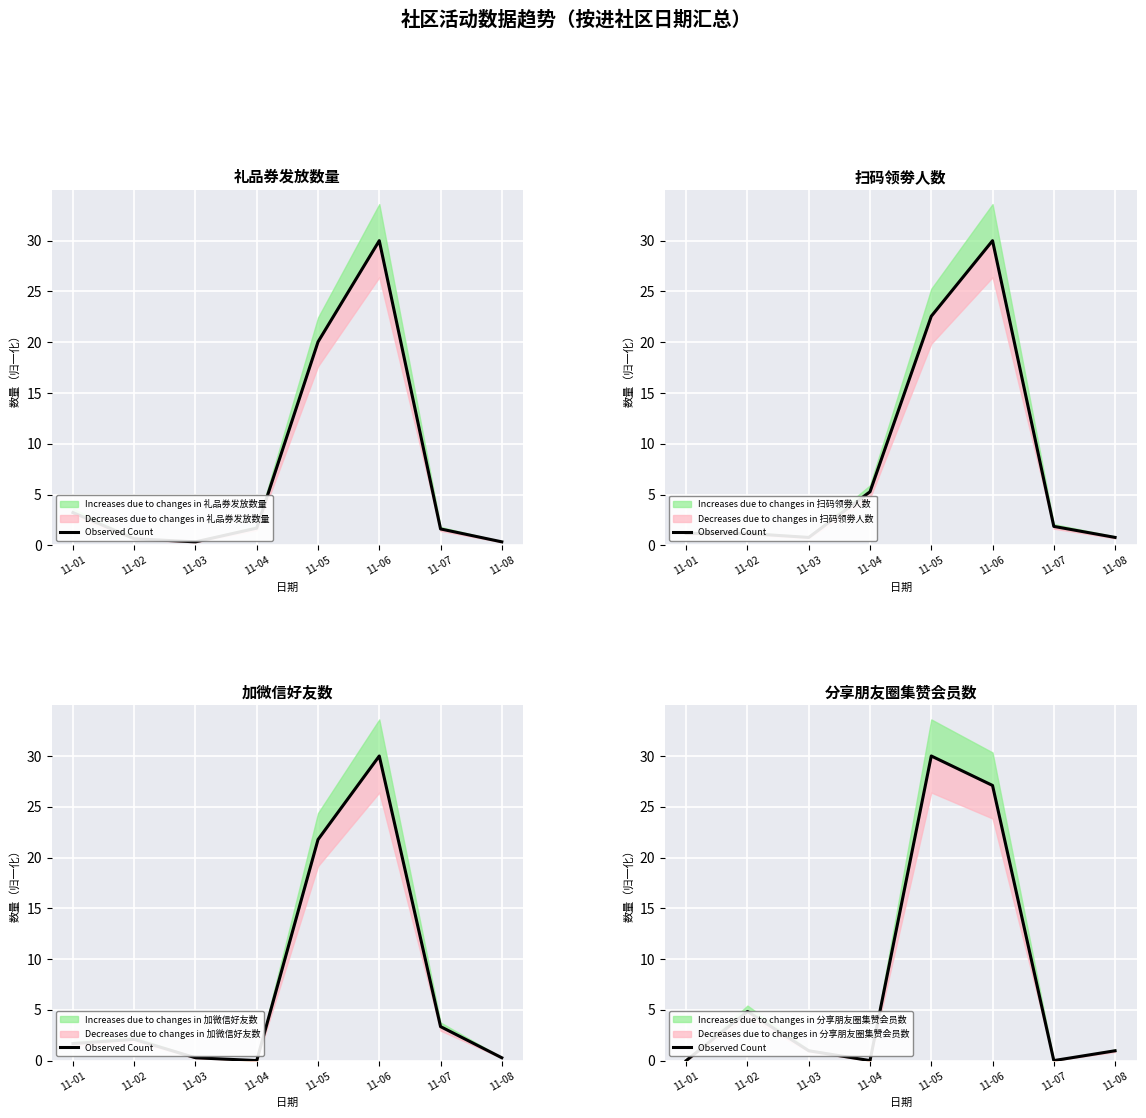

How many points are lower than both their immediate neighbors (excluding endpoints)?

2